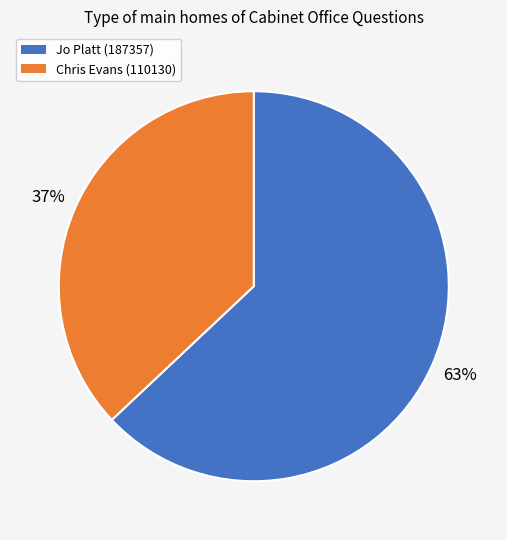

The Jo Platt (187357) slice represents 63% of the pie. True or false?

True